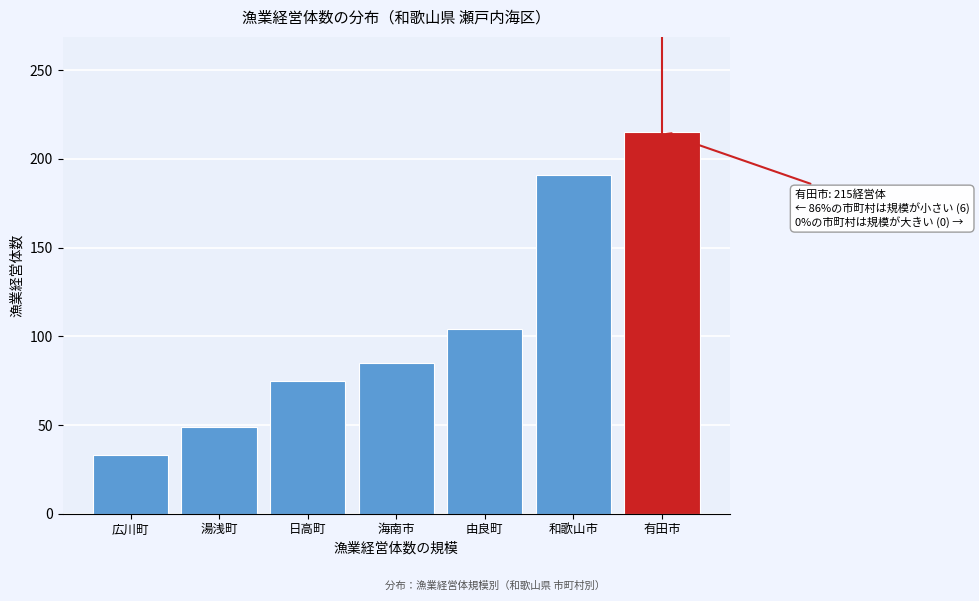

Reading left to right, what are all the values shown in this chart?

33	49	75	85	104	191	215